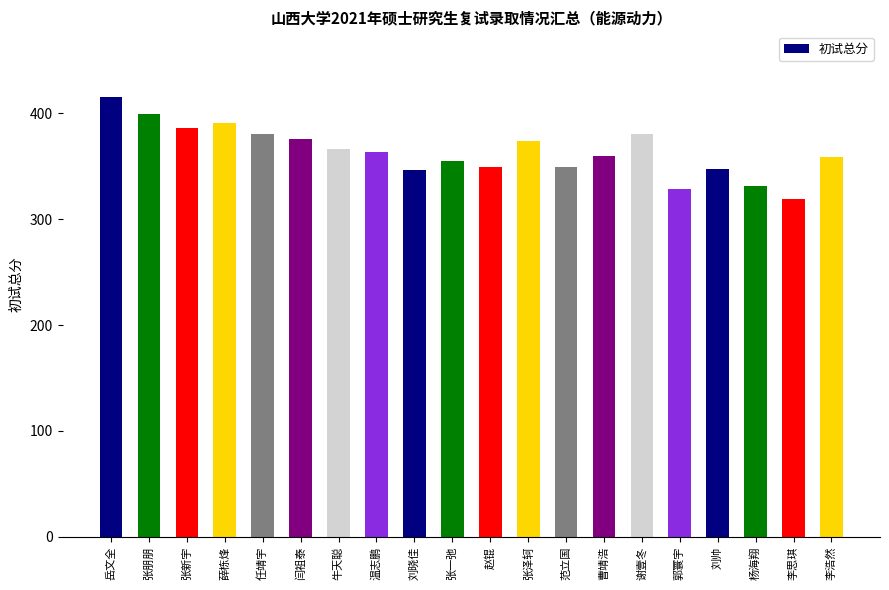

At which label does the data first exceed 363?

岳文全